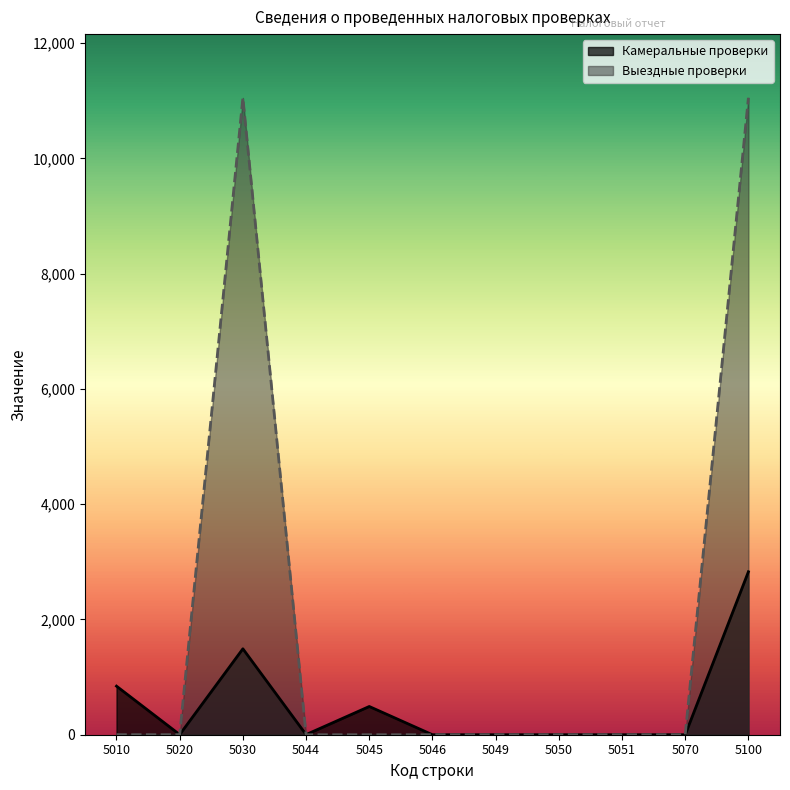

List the series in order of their peak value, highest first.

Выездные проверки, Камеральные проверки